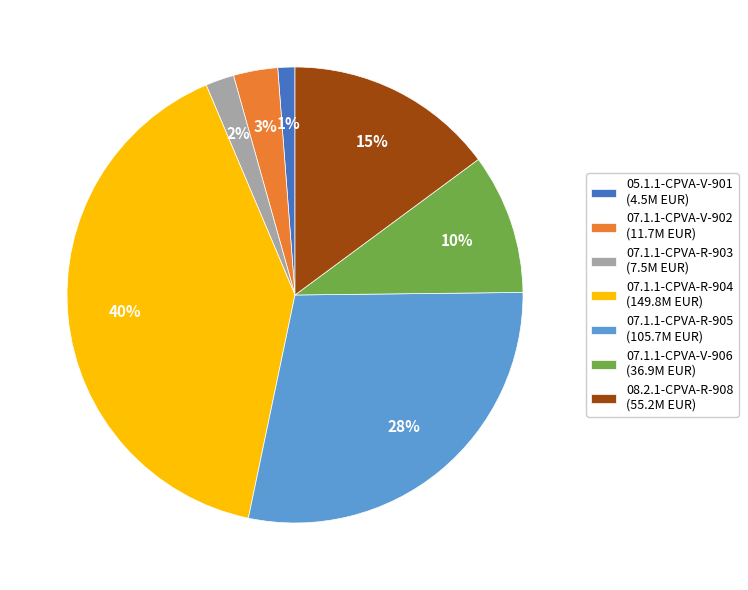

To the nearest percent, what is the average slice percentage?

14%